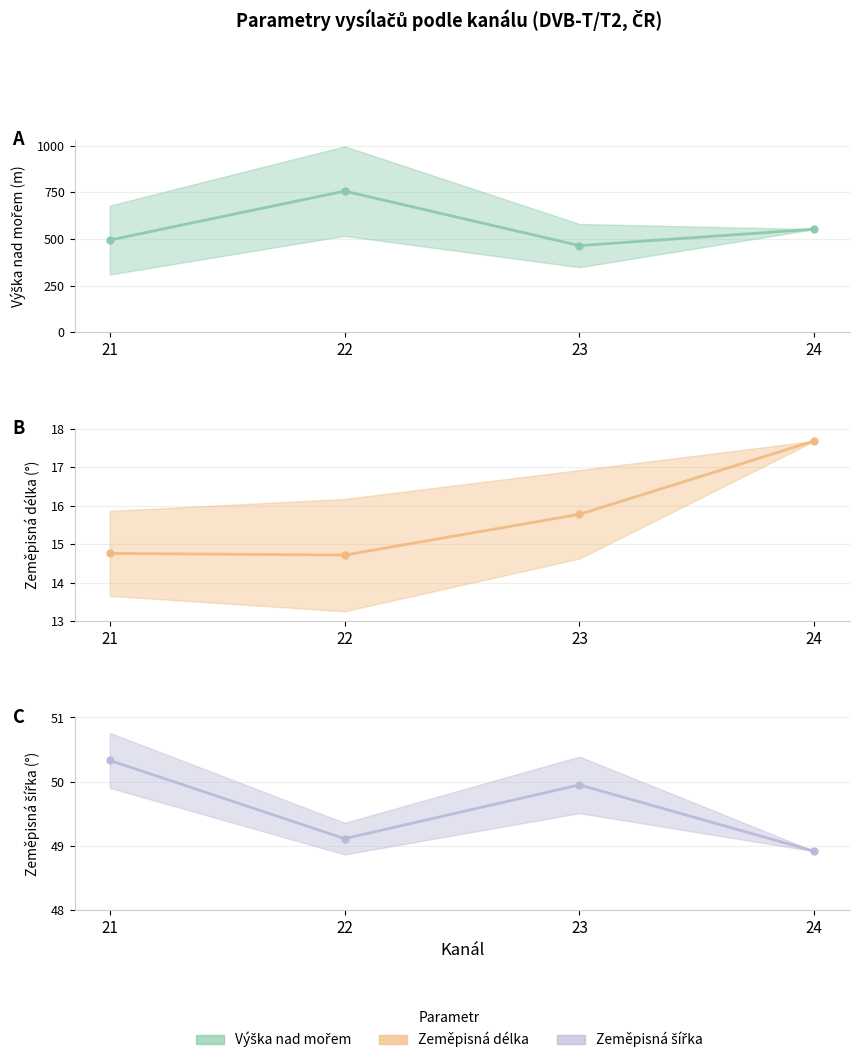

At how many categories does at least one series exceed 20?

4